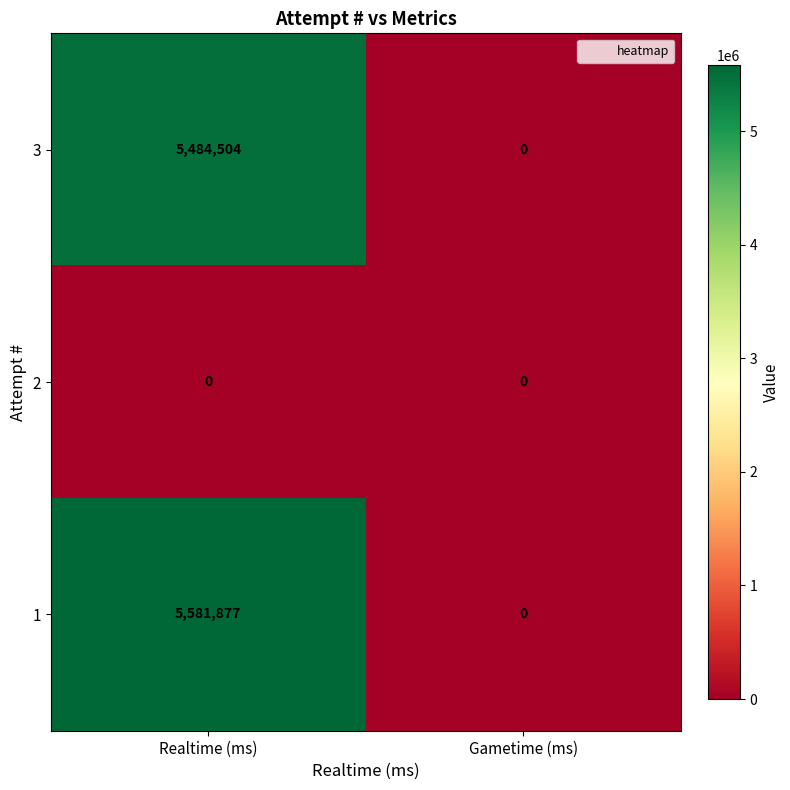

Rank the series at Realtime (ms) from lowest to highest value.

2, 3, 1